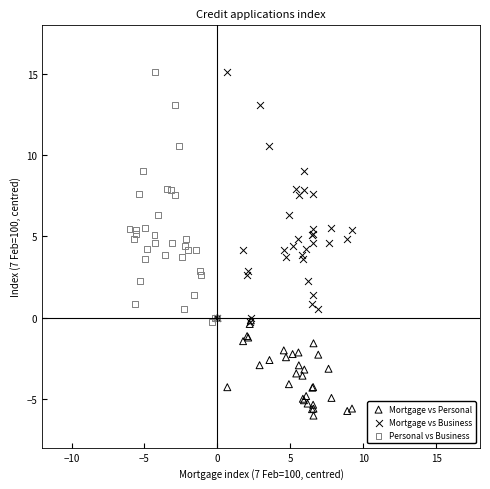

Which series reaches the minimum Y coordinate?

Mortgage vs Personal